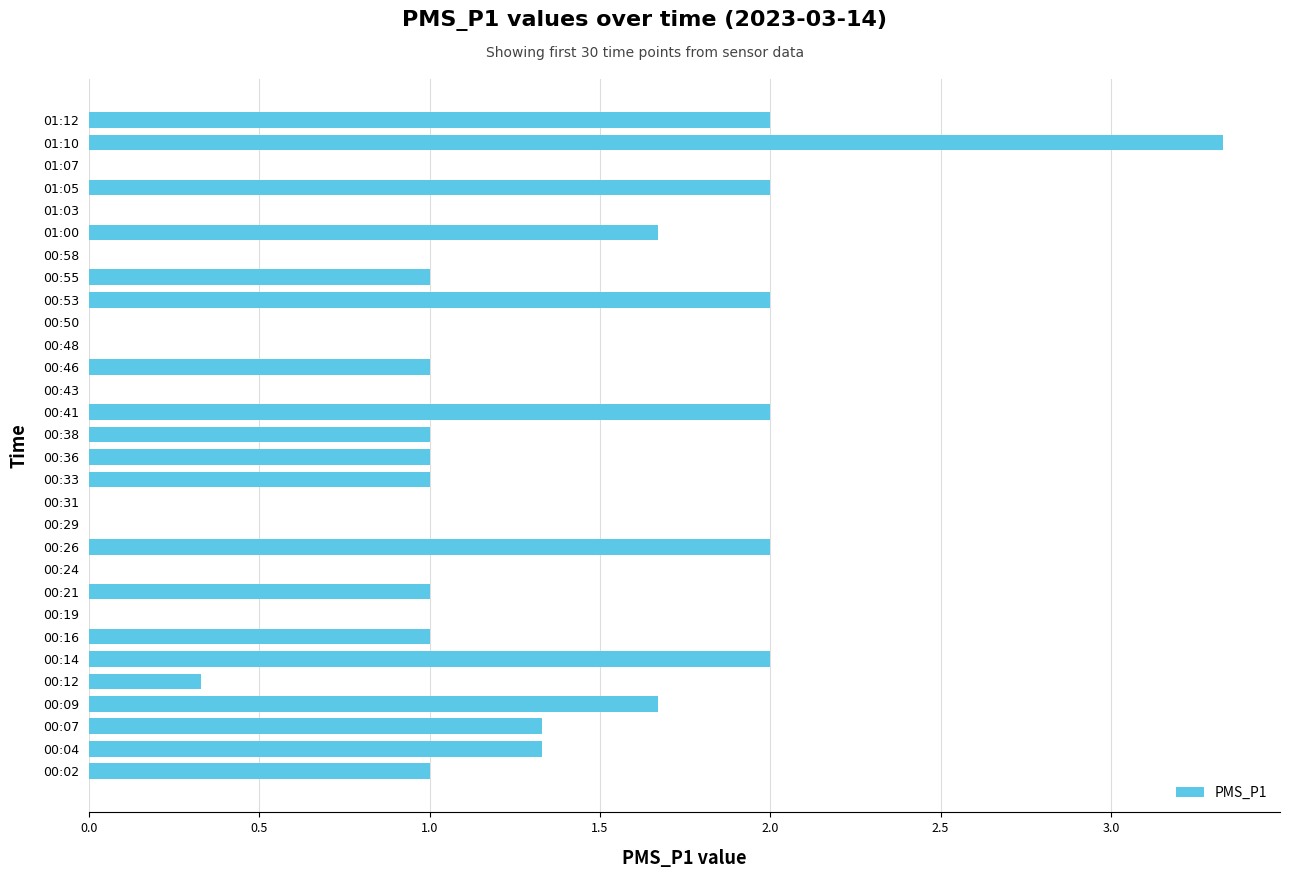

What is the sum of the values at 00:41 and 00:19?

2.0